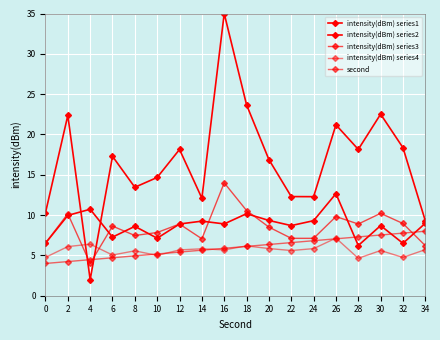

How many lines are shown in the chart?

5